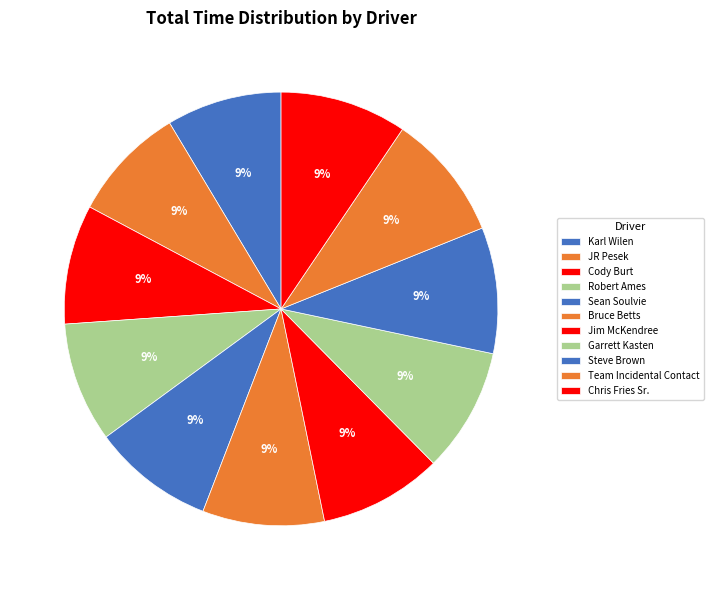

Rank the categories by value from lowest to highest.

Karl Wilen, JR Pesek, Cody Burt, Robert Ames, Sean Soulvie, Bruce Betts, Jim McKendree, Garrett Kasten, Steve Brown, Team Incidental Contact, Chris Fries Sr.